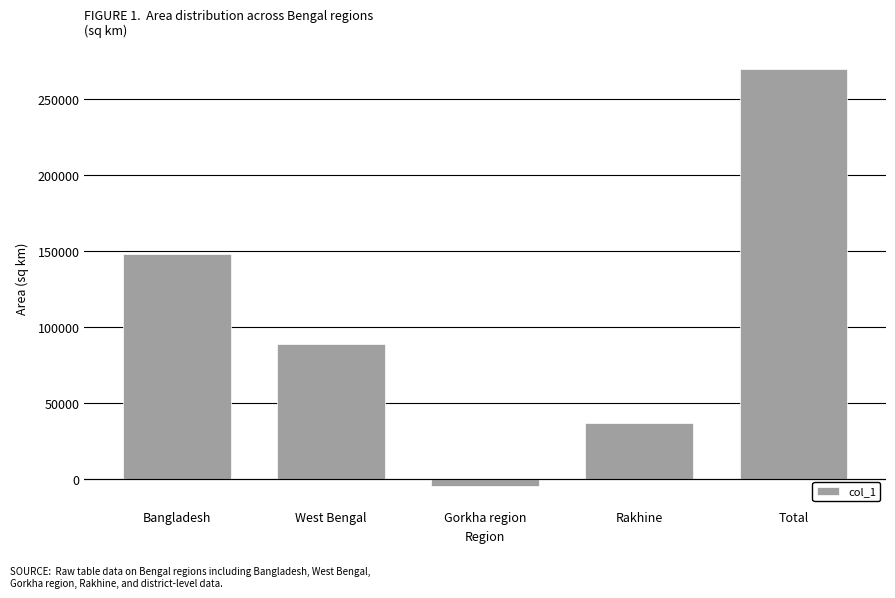

Count the number of categories in the chart.

5